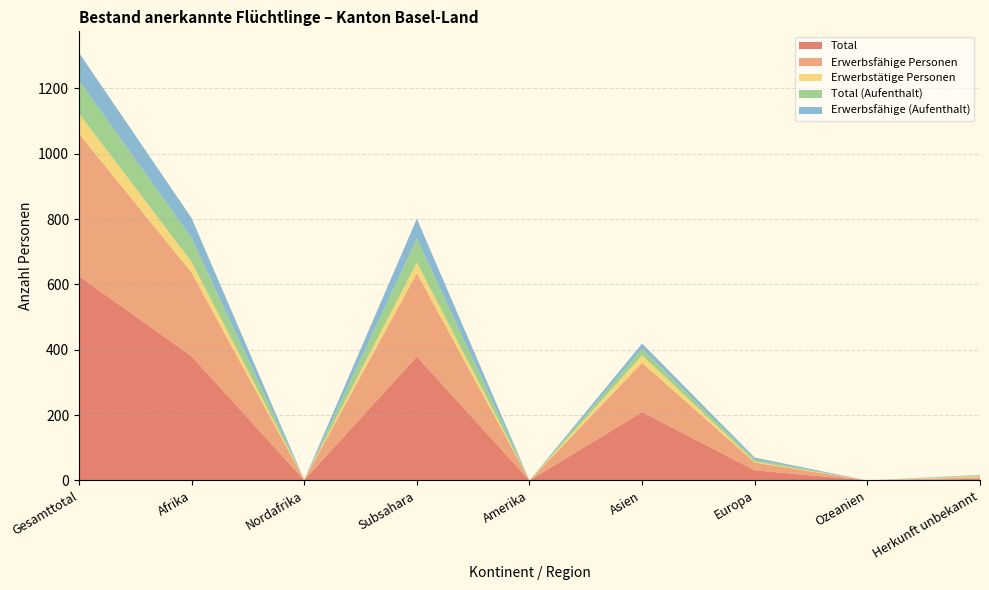

Reading right to left, transcribe all the data shown in this chart.

Total: Herkunft unbekannt=5	Ozeanien=0	Europa=31	Asien=209	Amerika=0	Subsahara=379	Nordafrika=1	Afrika=380	Gesamttotal=625
Erwerbsfähige Personen: Herkunft unbekannt=5	Ozeanien=0	Europa=24	Asien=151	Amerika=0	Subsahara=255	Nordafrika=1	Afrika=256	Gesamttotal=436
Erwerbstätige Personen: Herkunft unbekannt=3	Ozeanien=0	Europa=3	Asien=23	Amerika=0	Subsahara=33	Nordafrika=0	Afrika=33	Gesamttotal=62
Total (Aufenthalt): Herkunft unbekannt=2	Ozeanien=0	Europa=6	Asien=20	Amerika=0	Subsahara=73	Nordafrika=0	Afrika=73	Gesamttotal=101
Erwerbsfähige (Aufenthalt): Herkunft unbekannt=2	Ozeanien=0	Europa=6	Asien=16	Amerika=0	Subsahara=61	Nordafrika=0	Afrika=61	Gesamttotal=85